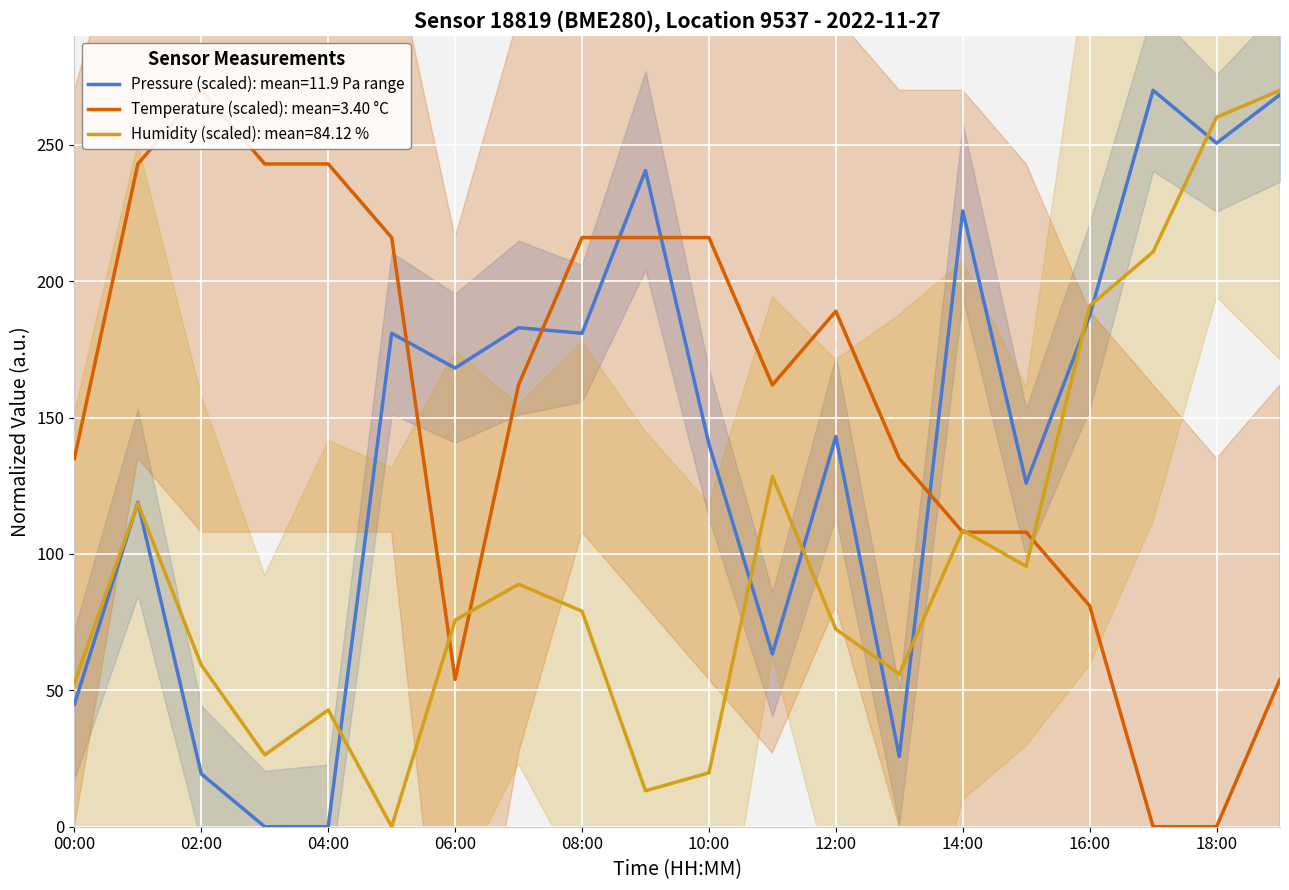

What position from the right is 05:00?

15